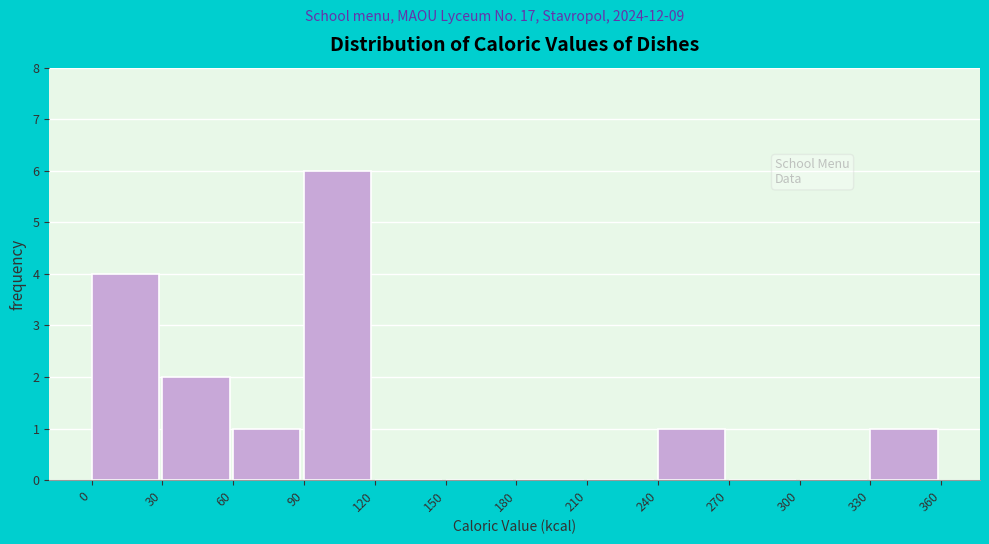

What is the height of the bar covering 30 to 60 on the x-axis? The values are not printed on the chart, so give them approximately, as read against the axis.

2